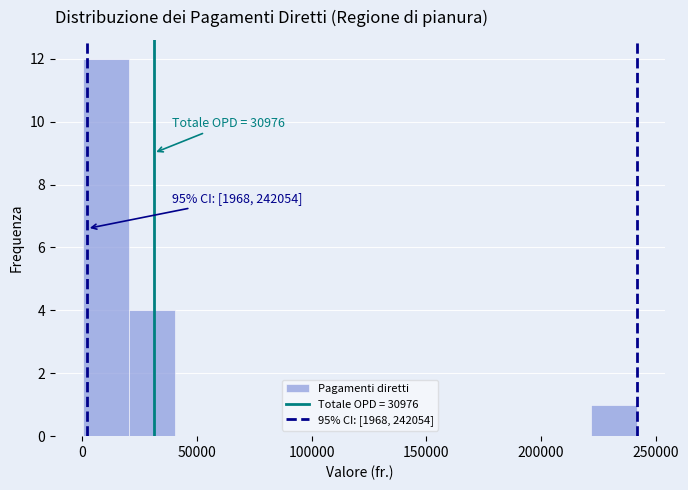

Over which range of the x-axis is the bar tallest?

0 to 20000